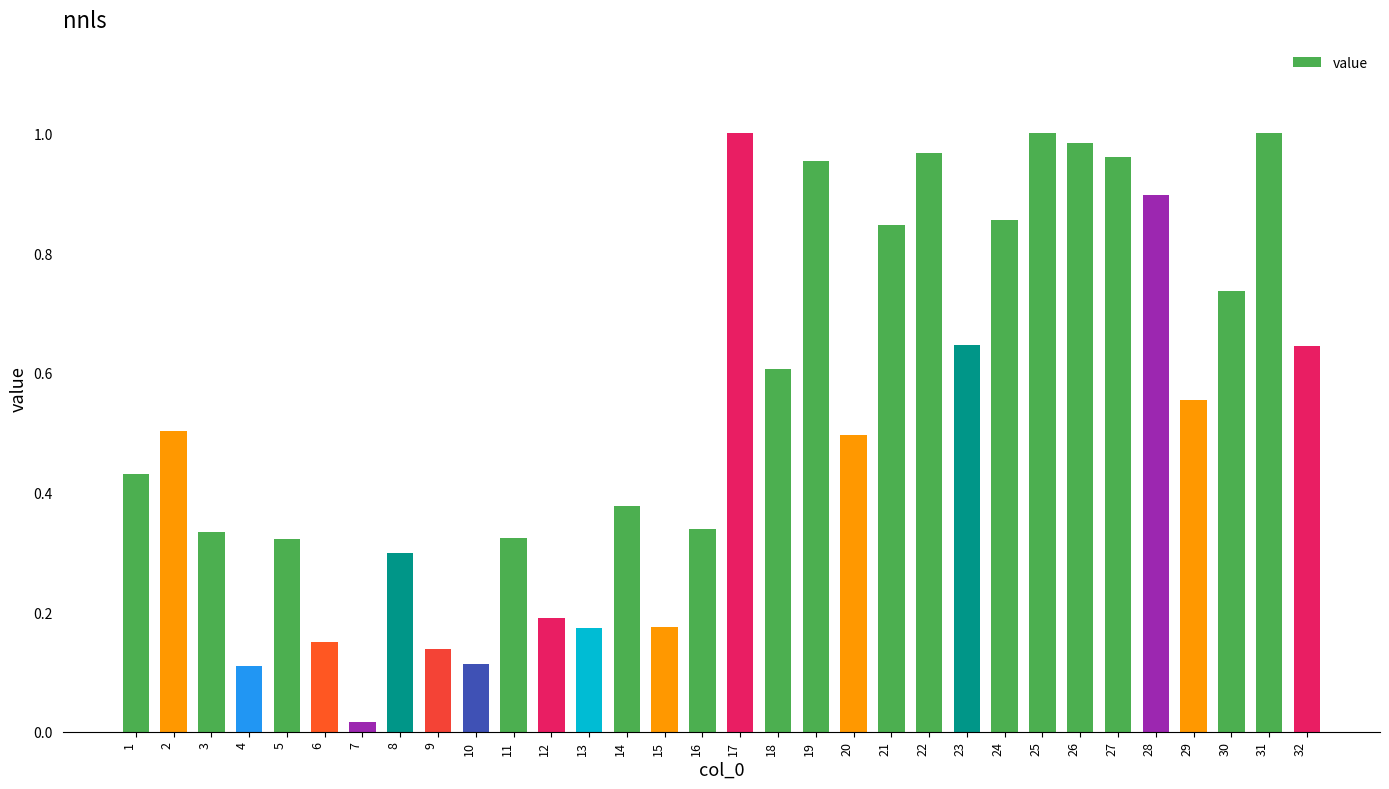

The chart shows a value of 0.9 at 28. True or false?

True